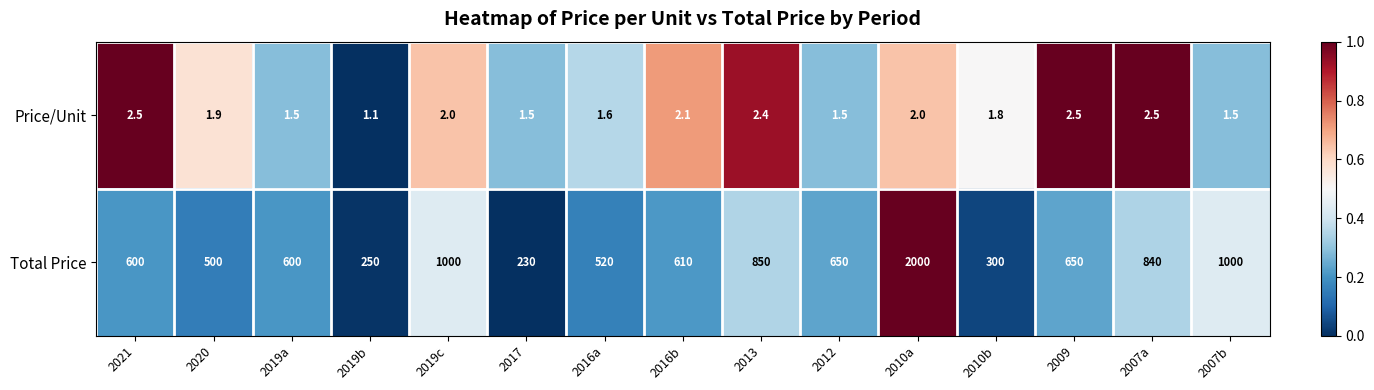

Which category has the lowest value across all series?

2019b